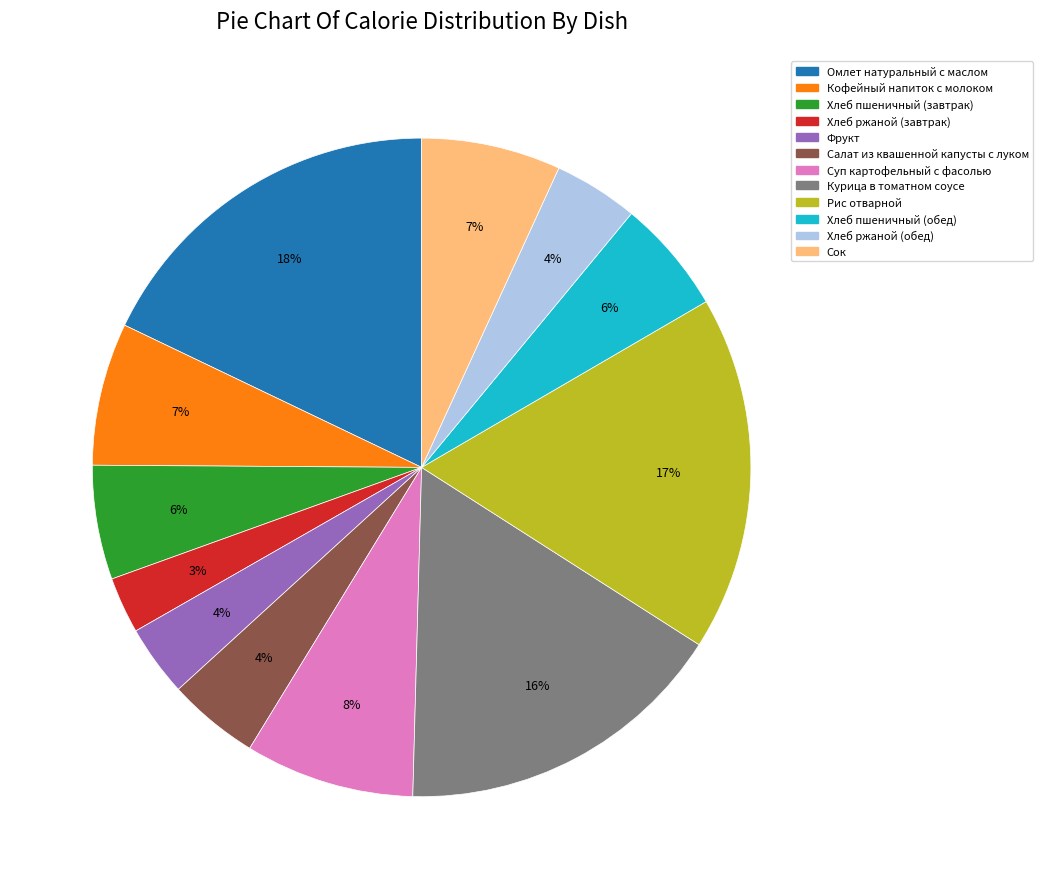

What percentage is the Хлеб пшеничный (обед) slice, to the nearest percent?

6%